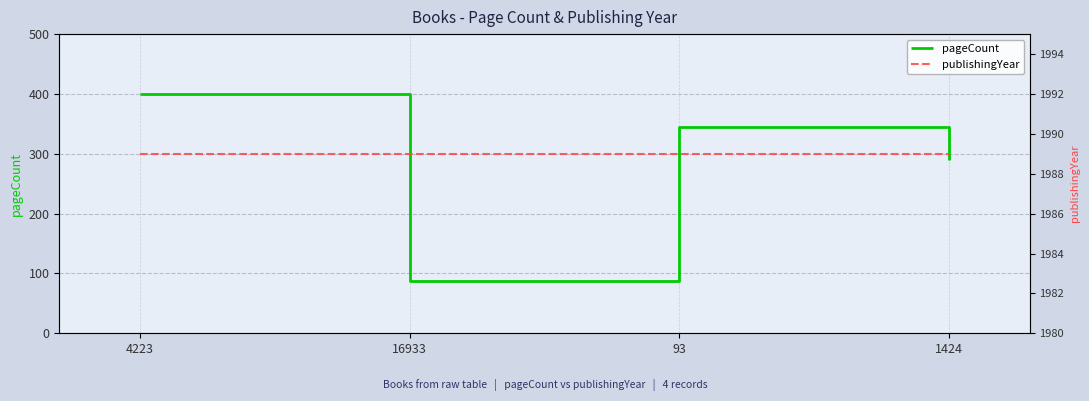

Where is the first local maximum for pageCount?

93